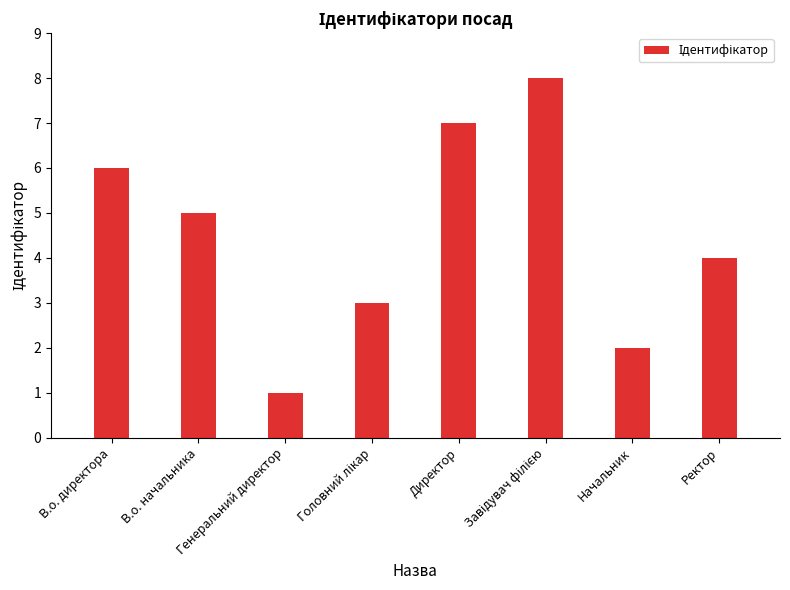

Reading right to left, extract all data points from this chart.

4	2	8	7	3	1	5	6